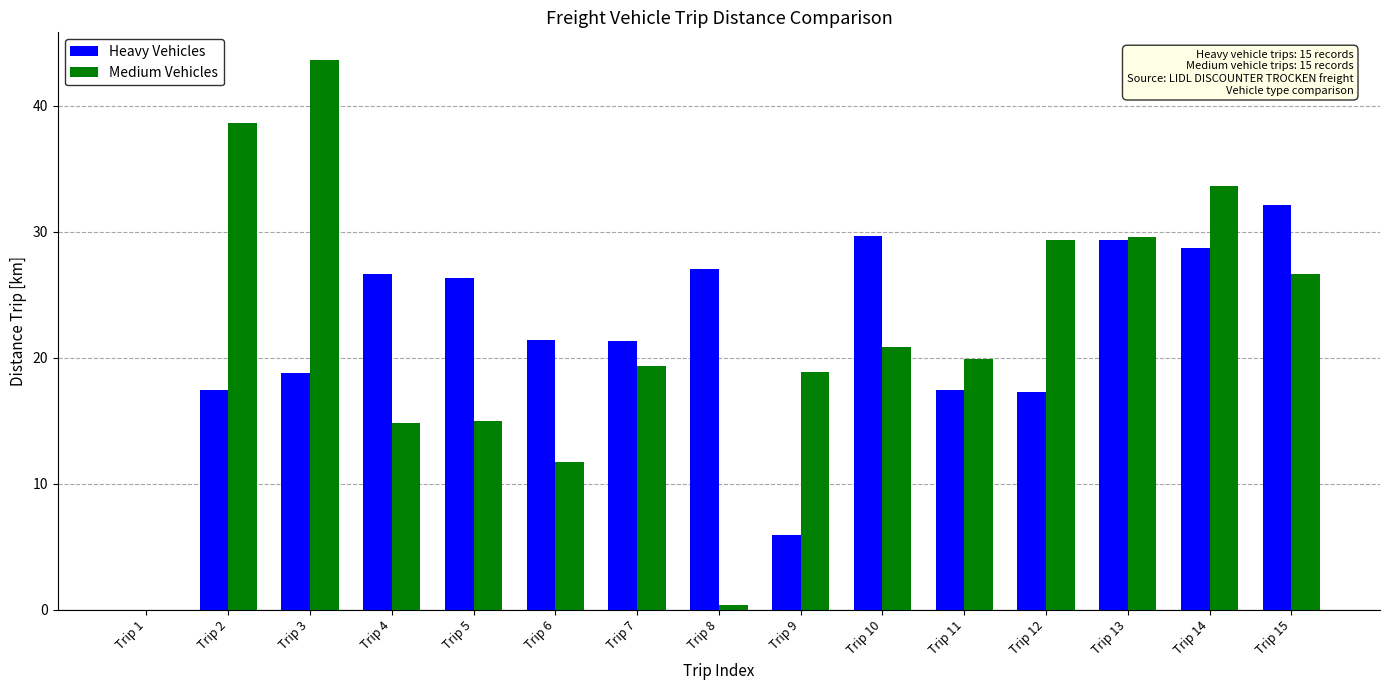

What is the total value across all series at Trip 13?

59.0